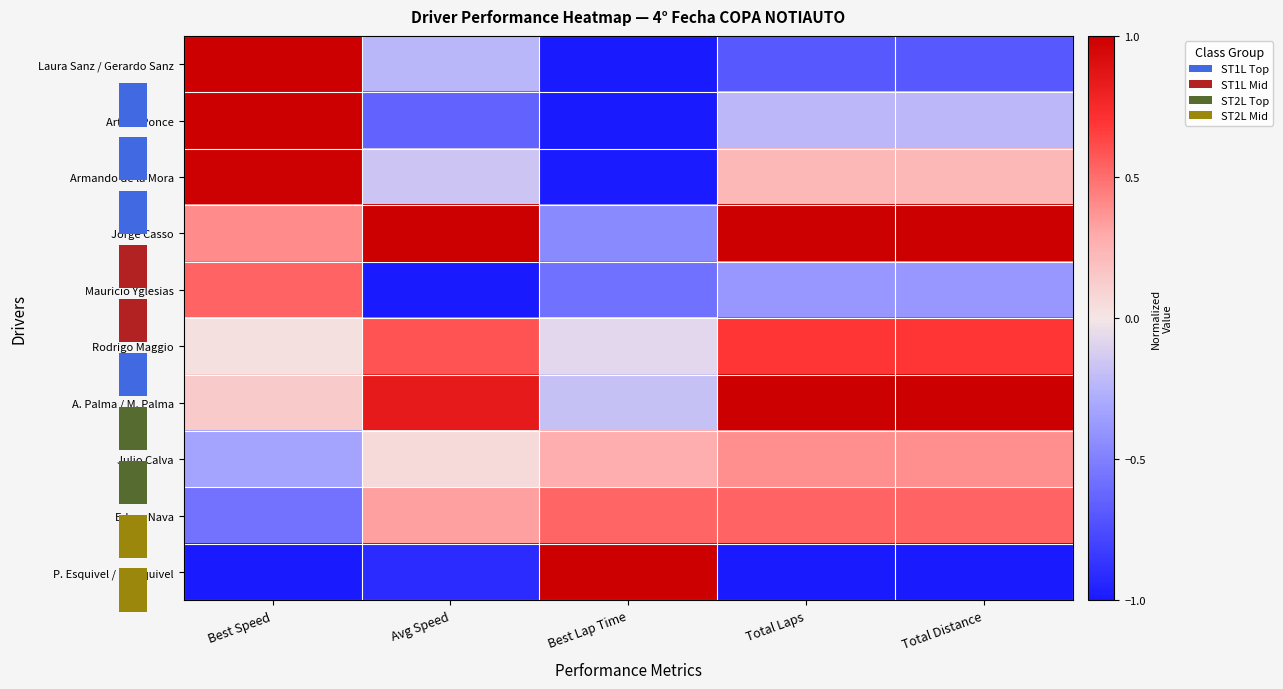

Reading right to left, extract all data points from this chart.

Laura Sanz / Gerardo Sanz: Total Distance=-0.7	Total Laps=-0.7	Best Lap Time=-1.0	Avg Speed=-0.2	Best Speed=1.0
Arturo Ponce: Total Distance=-0.2	Total Laps=-0.2	Best Lap Time=-1.0	Avg Speed=-0.6	Best Speed=1.0
Armando de la Mora: Total Distance=0.2	Total Laps=0.2	Best Lap Time=-1.0	Avg Speed=-0.2	Best Speed=1.0
Jorge Casso: Total Distance=1.0	Total Laps=1.0	Best Lap Time=-0.4	Avg Speed=1.0	Best Speed=0.4
Mauricio Yglesias: Total Distance=-0.4	Total Laps=-0.4	Best Lap Time=-0.6	Avg Speed=-1.0	Best Speed=0.5
Rodrigo Maggio: Total Distance=0.7	Total Laps=0.7	Best Lap Time=-0.1	Avg Speed=0.6	Best Speed=0.0
A. Palma / M. Palma: Total Distance=1.0	Total Laps=1.0	Best Lap Time=-0.2	Avg Speed=0.8	Best Speed=0.1
Julio Calva: Total Distance=0.4	Total Laps=0.4	Best Lap Time=0.3	Avg Speed=0.1	Best Speed=-0.3
Edgar Nava: Total Distance=0.5	Total Laps=0.5	Best Lap Time=0.5	Avg Speed=0.3	Best Speed=-0.6
P. Esquivel / J. Esquivel: Total Distance=-1.0	Total Laps=-1.0	Best Lap Time=1.0	Avg Speed=-0.9	Best Speed=-1.0